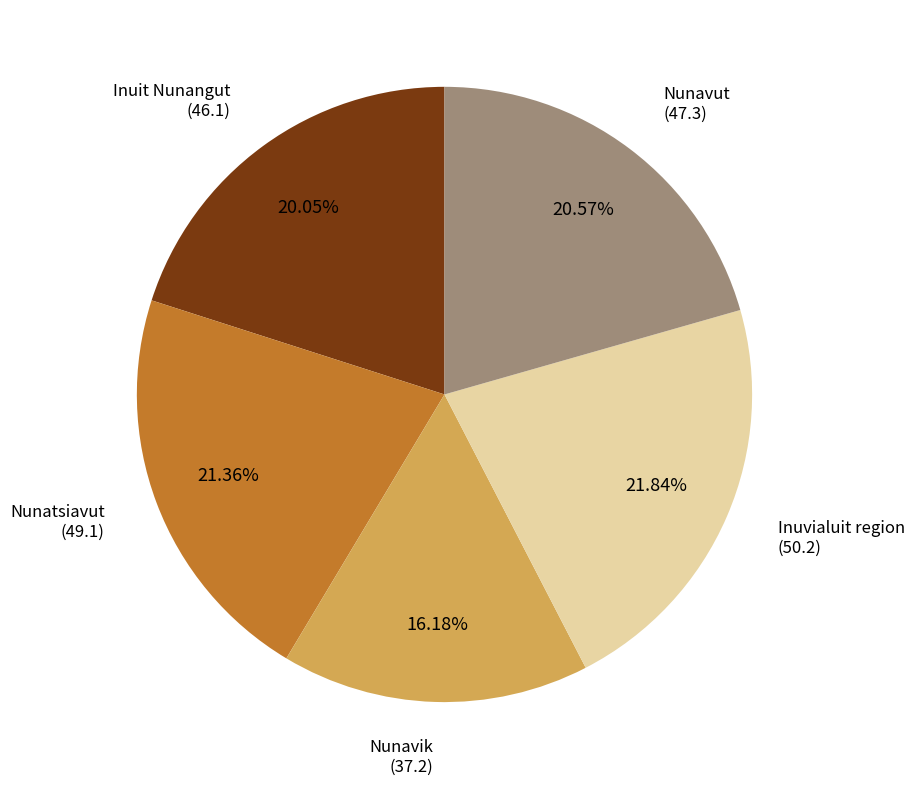

To the nearest percent, what is the combined percentage of Inuvialuit region and Nunavik?

38%